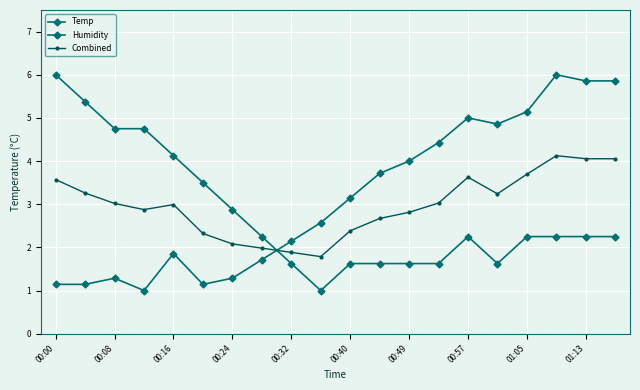

At which category is the sum across all series the highest?

17